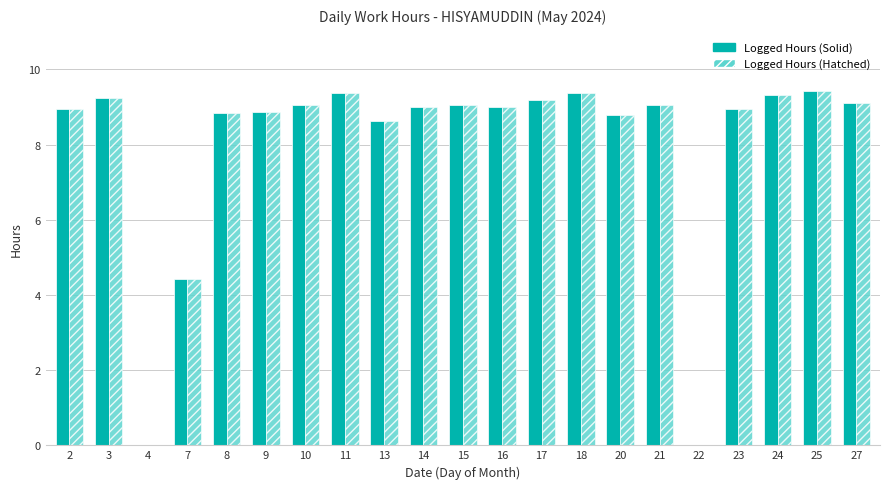

What is the greatest value displayed?

9.4